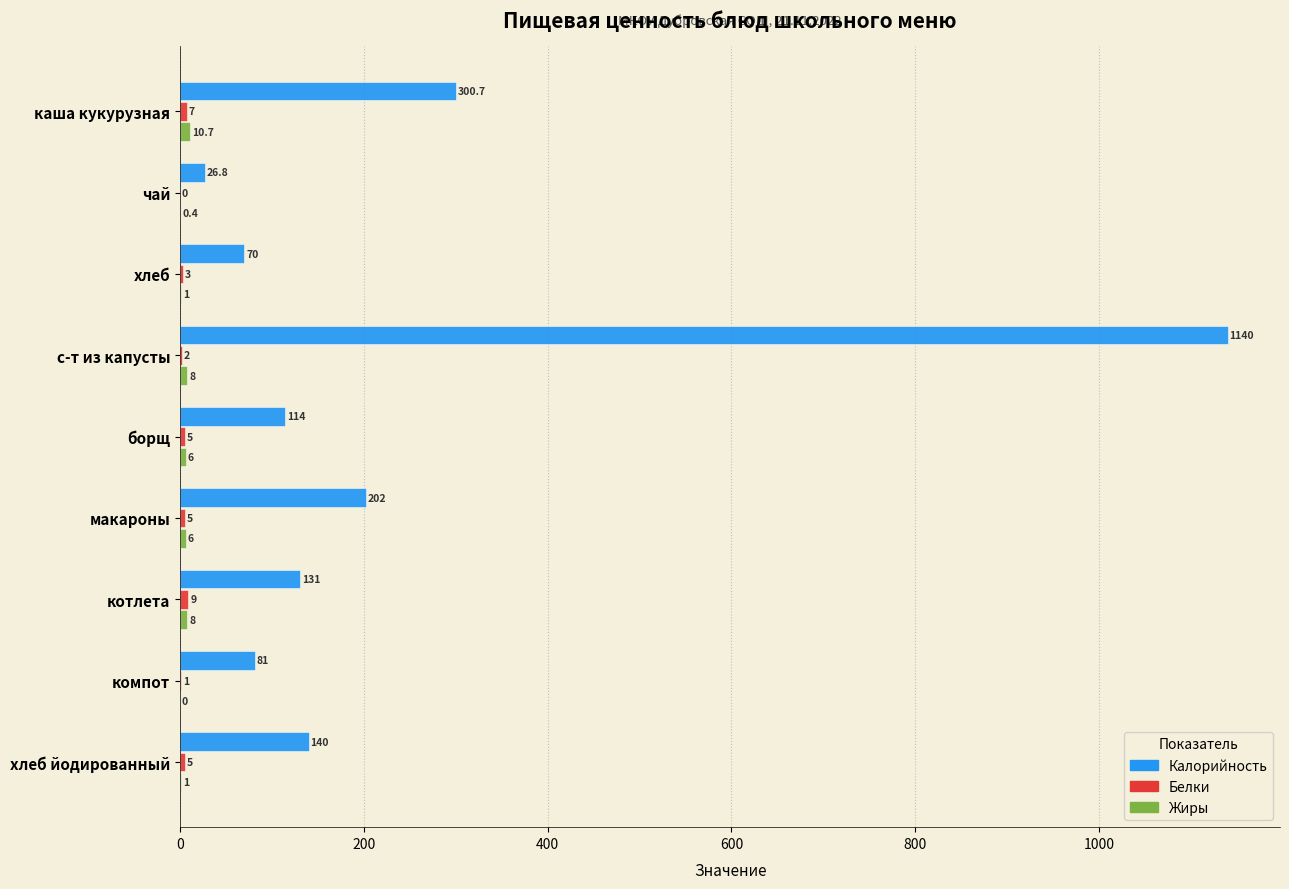

At which category is the sum across all series the highest?

с-т из капусты